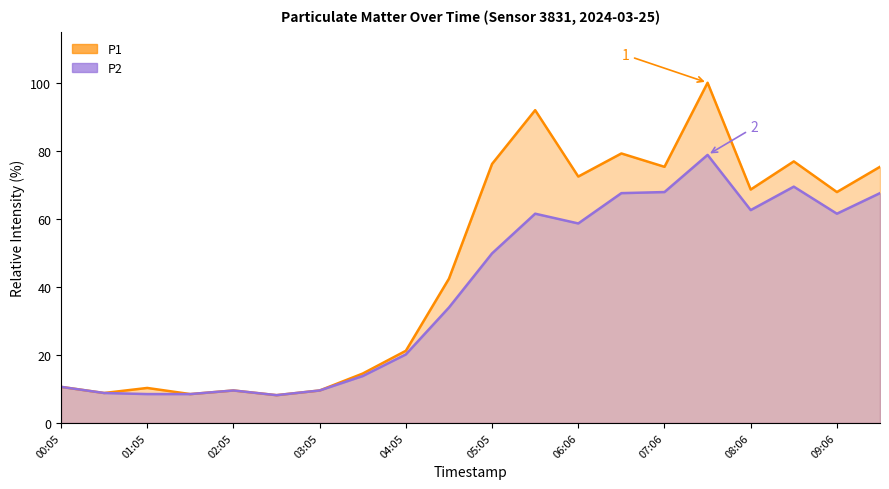

Rank the series at 04:05 from highest to lowest value.

P1, P2